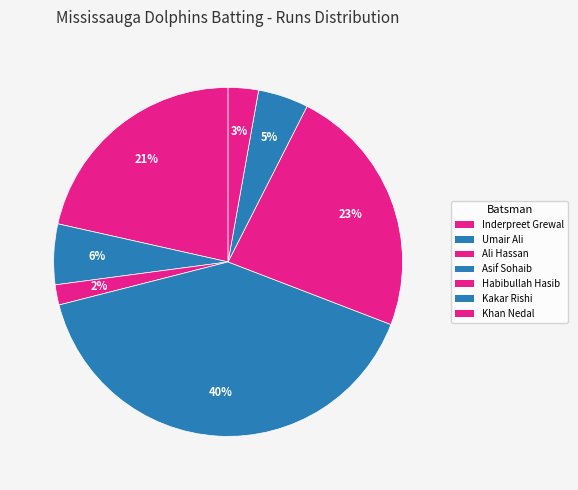

What is the largest slice in the pie chart?

Asif Sohaib